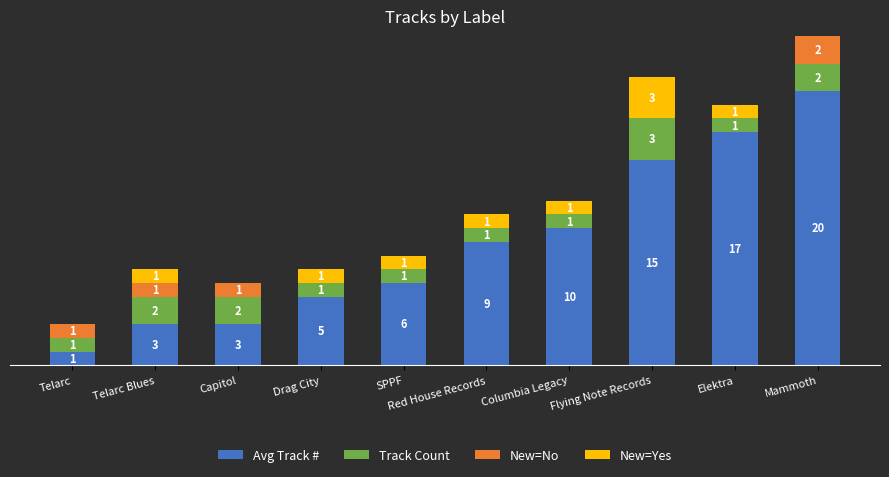

At which category is the sum across all series the highest?

Mammoth